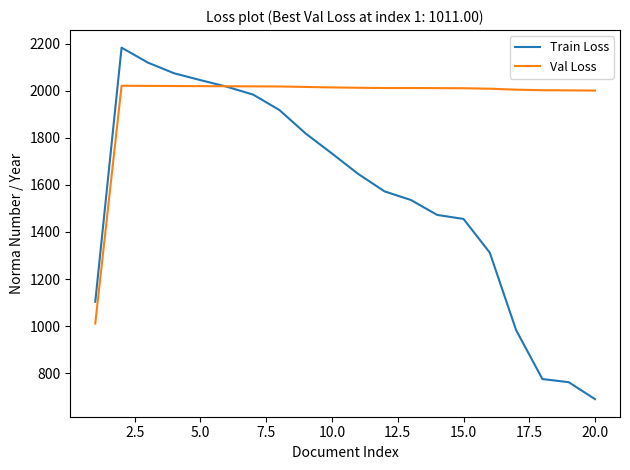

What is the lowest value of the Train Loss series?

689.5